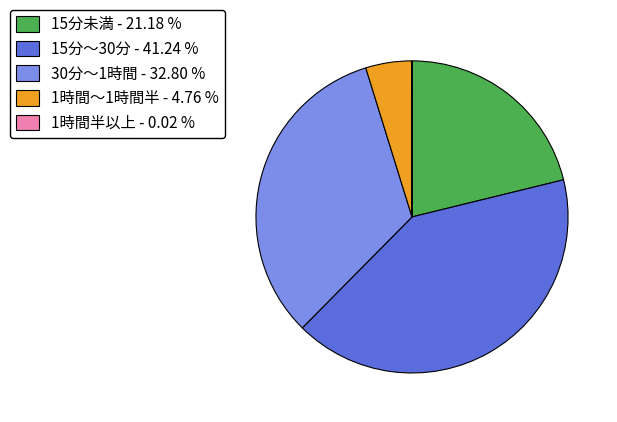

Do 1時間～1時間半 - 4.76 % and 15分～30分 - 41.24 % together represent more than half of the pie?

No